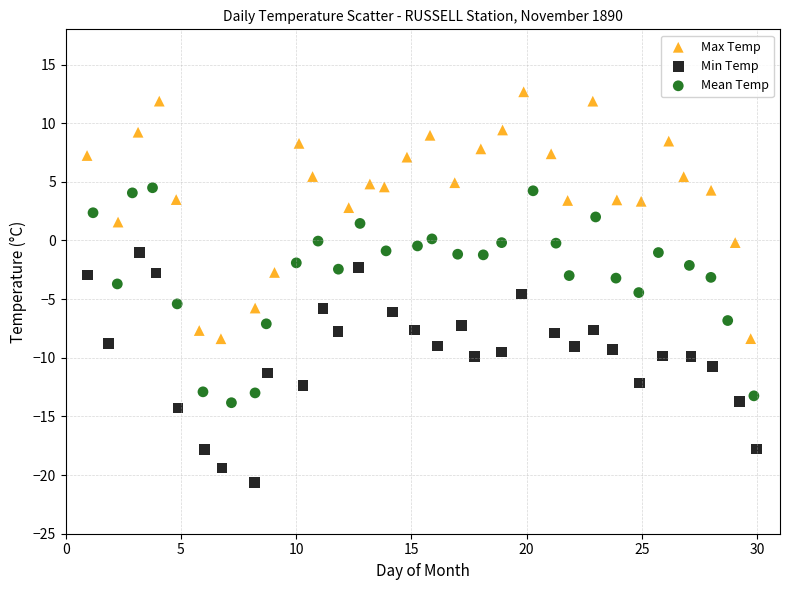

Which series contains the lowest Y value?

Min Temp